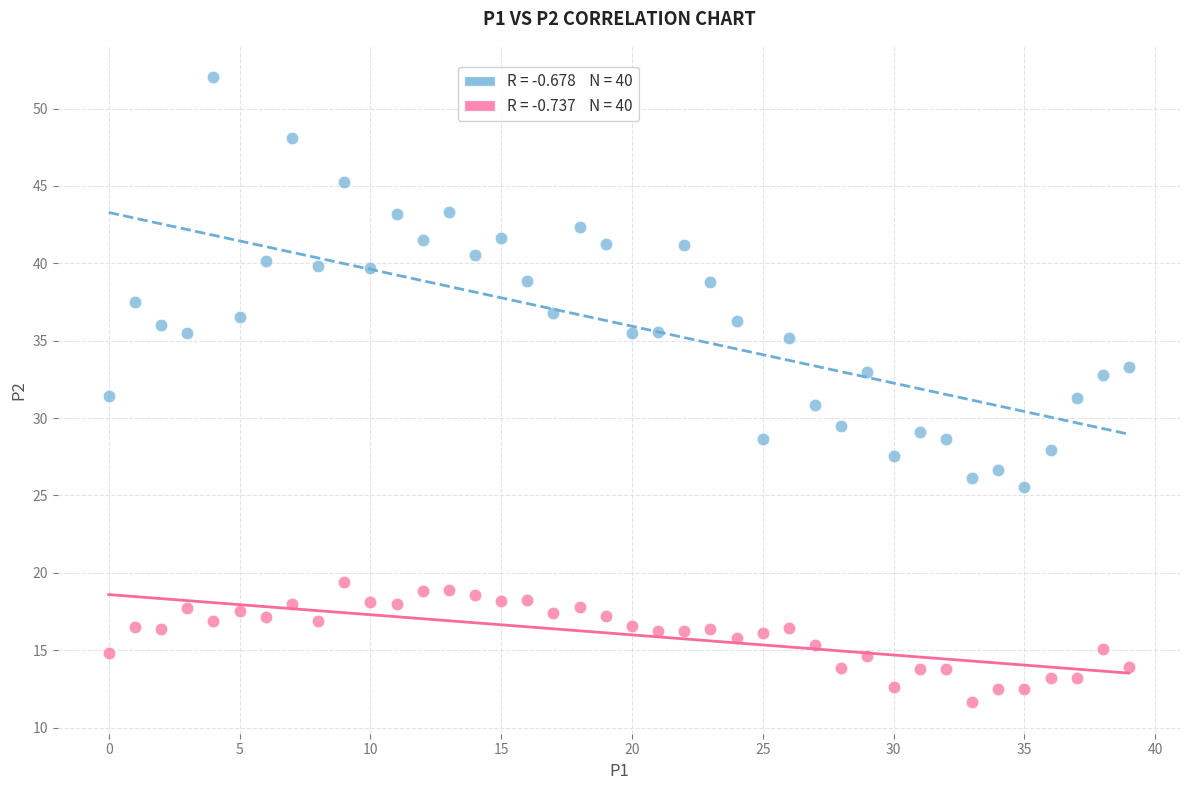

Across all data points, what is the range of Y values (max minus min)?

40.4